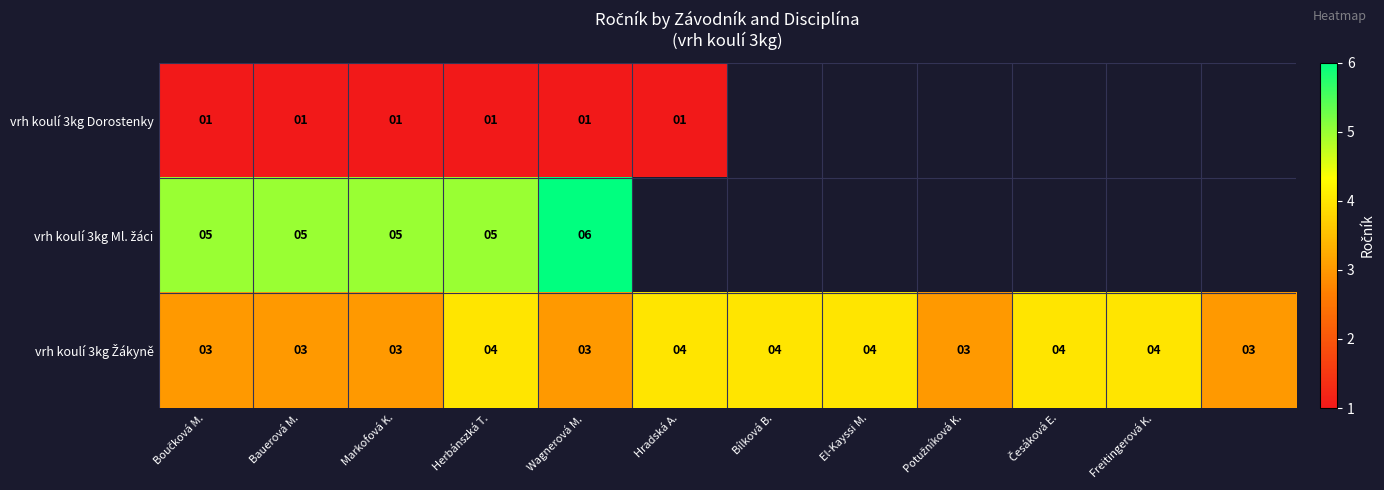

What is the spread (max minus min) of values at Wagnerová M.?

5